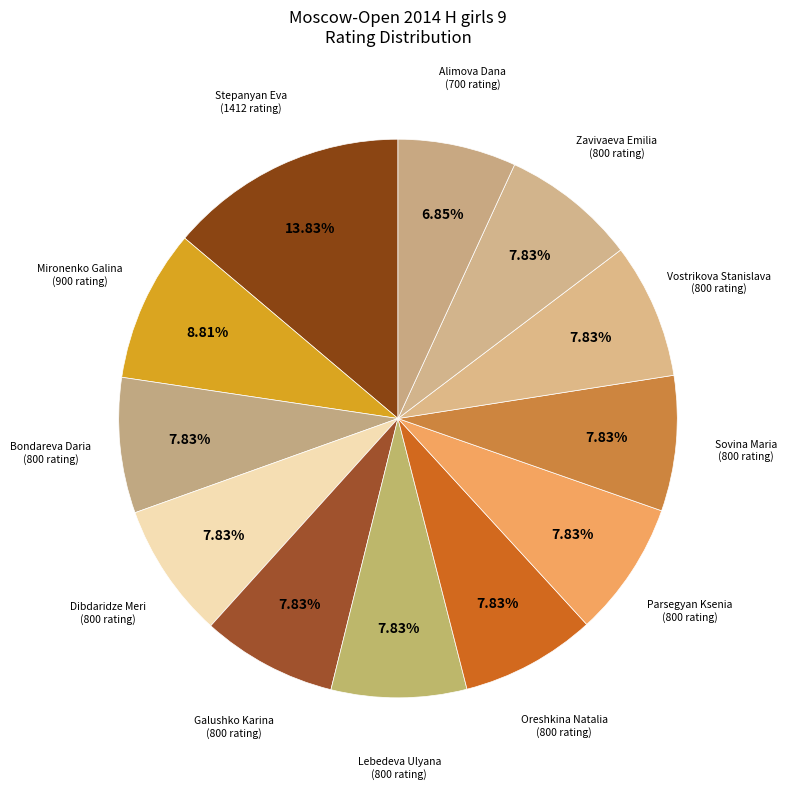

How many slices are in this pie chart?

12